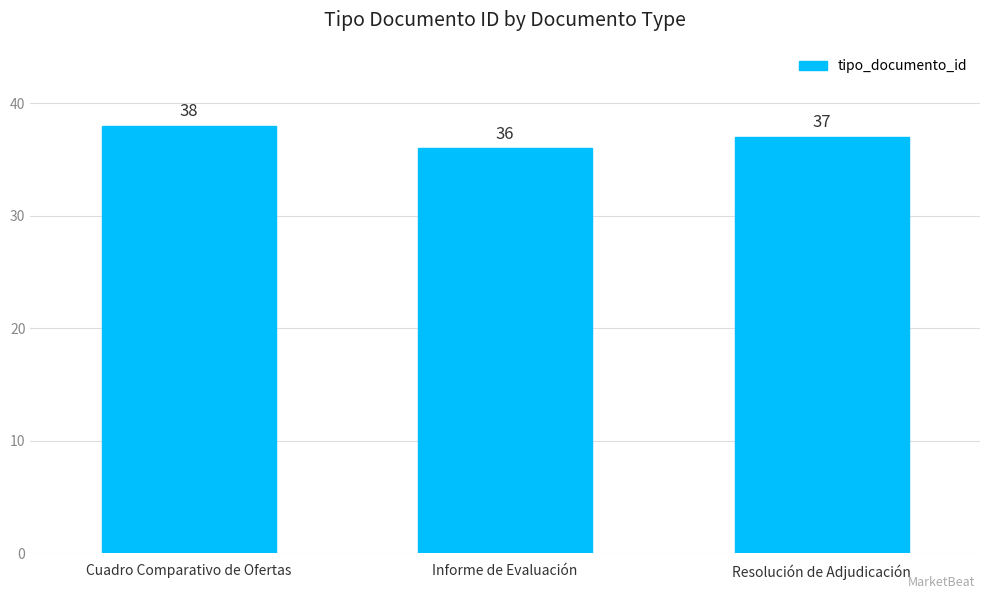

Is it true that the value at Cuadro Comparativo de Ofertas is 38?

True